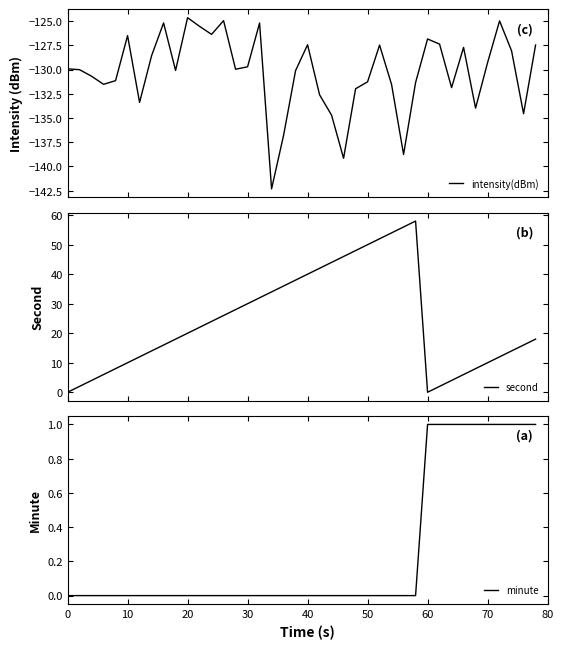

Count the number of data series in this chart.

3